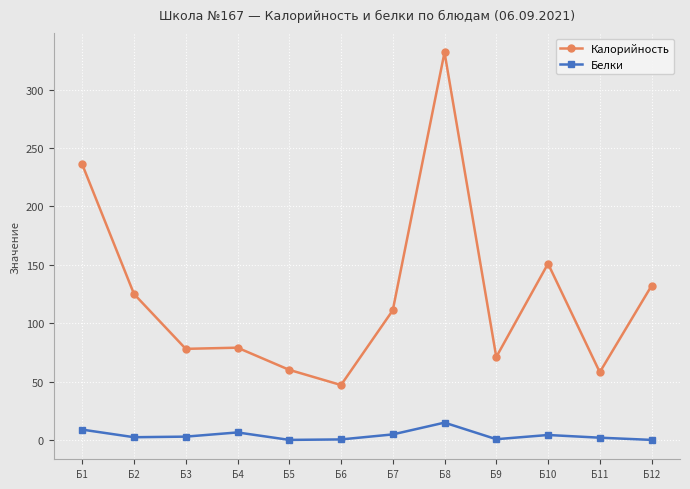

What is the value of the Калорийность point at the 9th from the left?

71.0